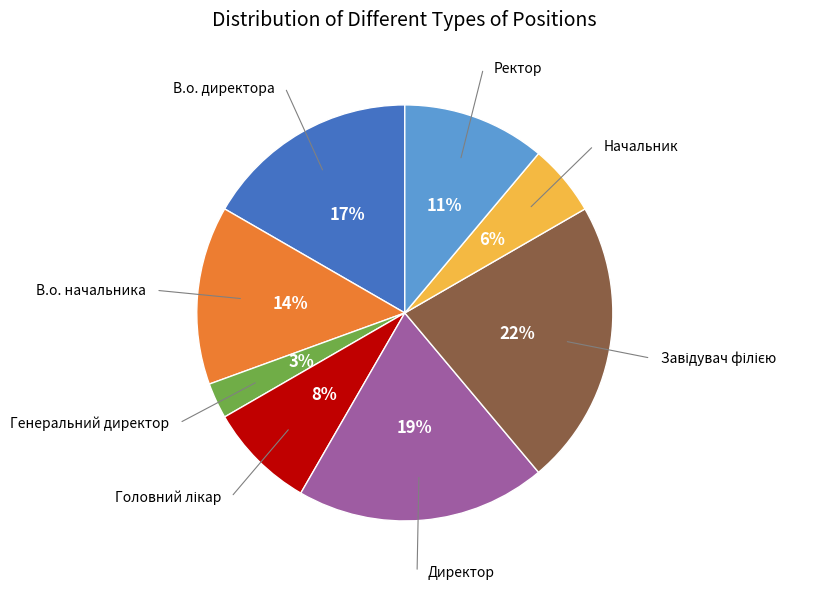

To the nearest percent, what is the difference between the largest and smallest slice percentages?

19%